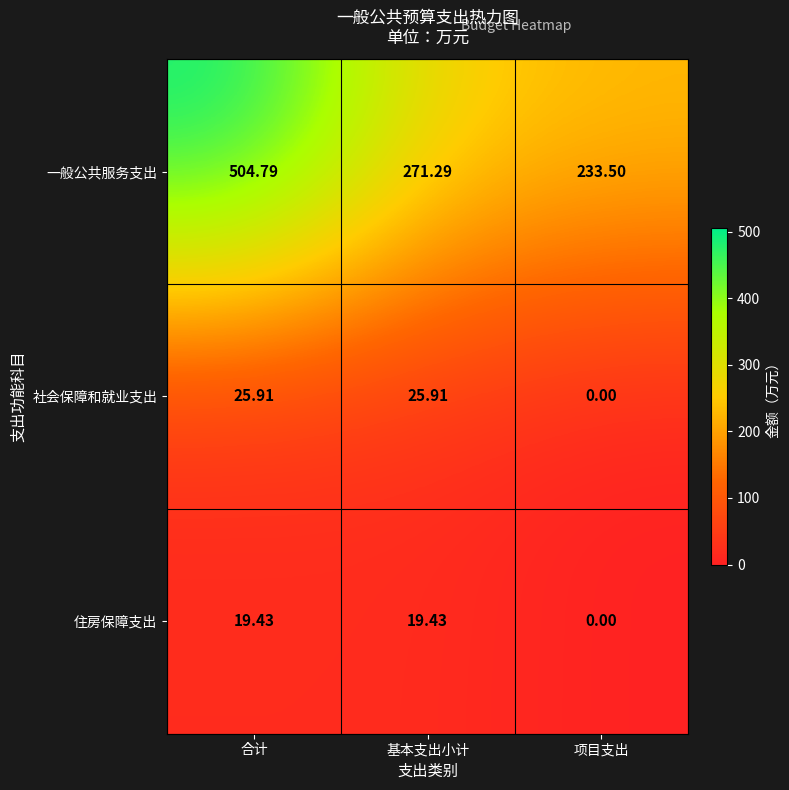

Which category has the highest value across all series?

合计